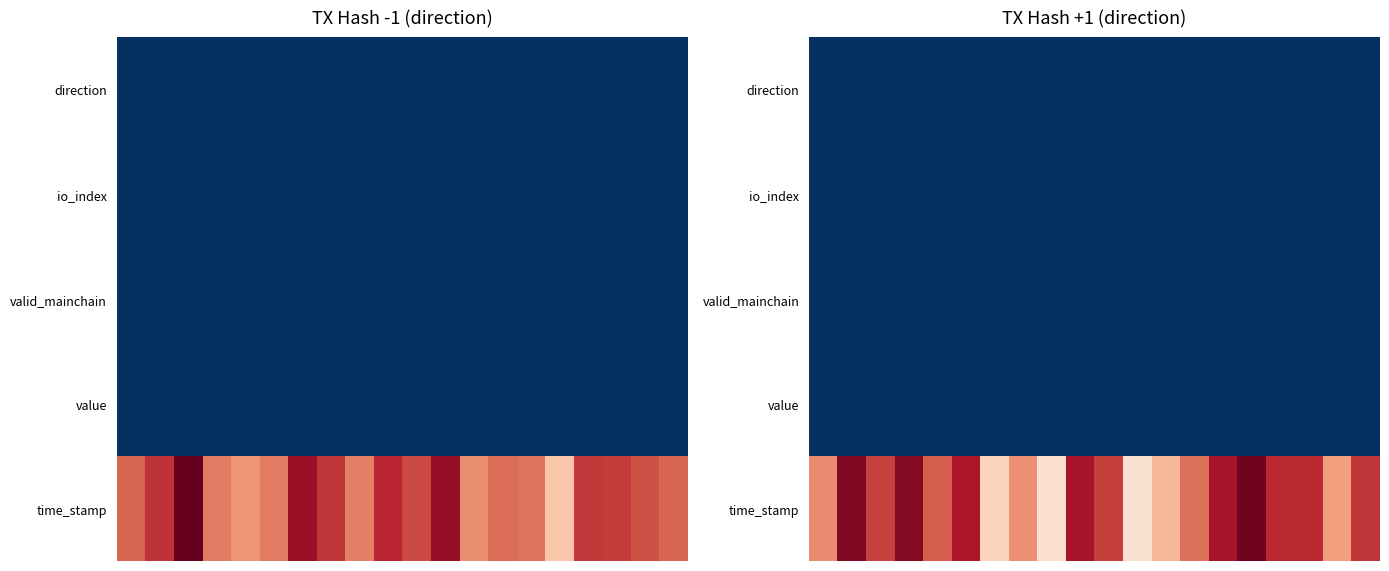

At which category is the sum across all series the highest?

15